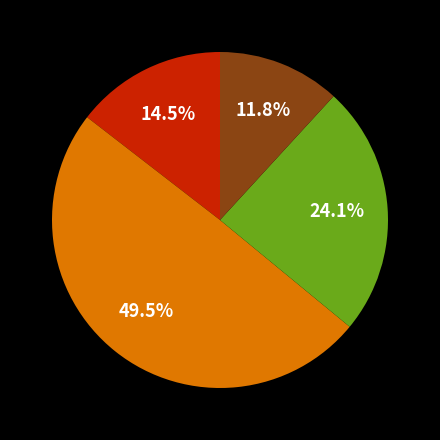

Is there a majority slice in this chart?

No